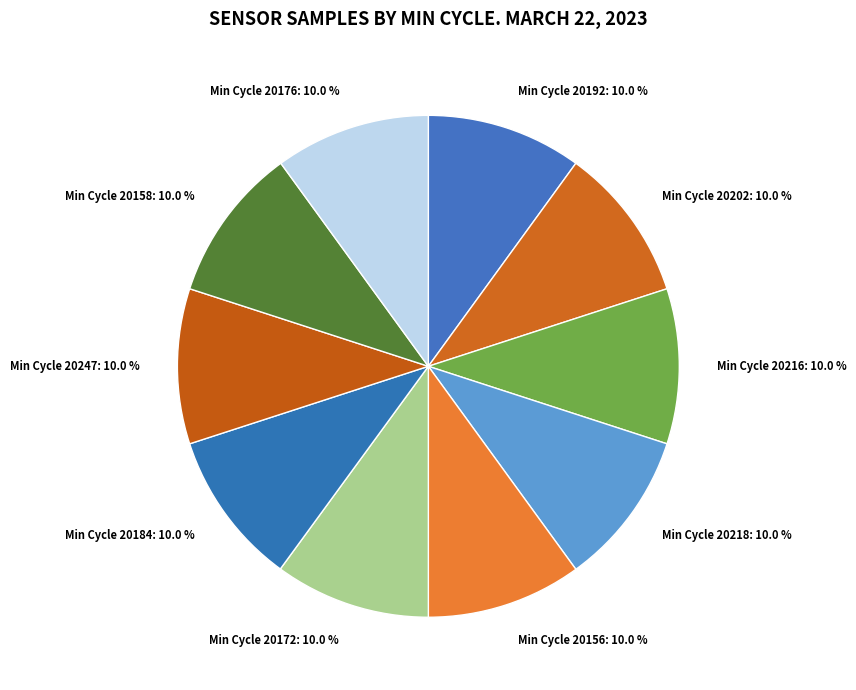

What is the ratio of the value at Min Cycle 20172: 10.0 % to the value at Min Cycle 20184: 10.0 %?

1.0